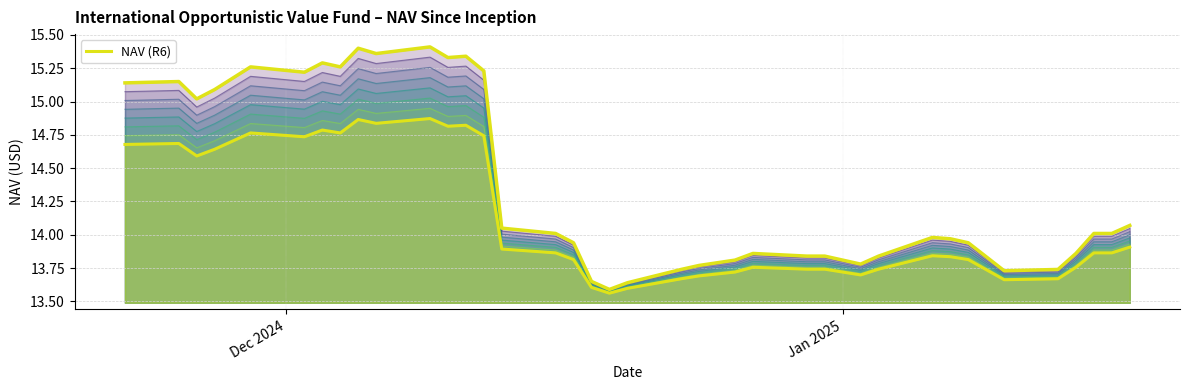

What is the difference between the values at 2025-01-14 and 2025-01-02?

0.1